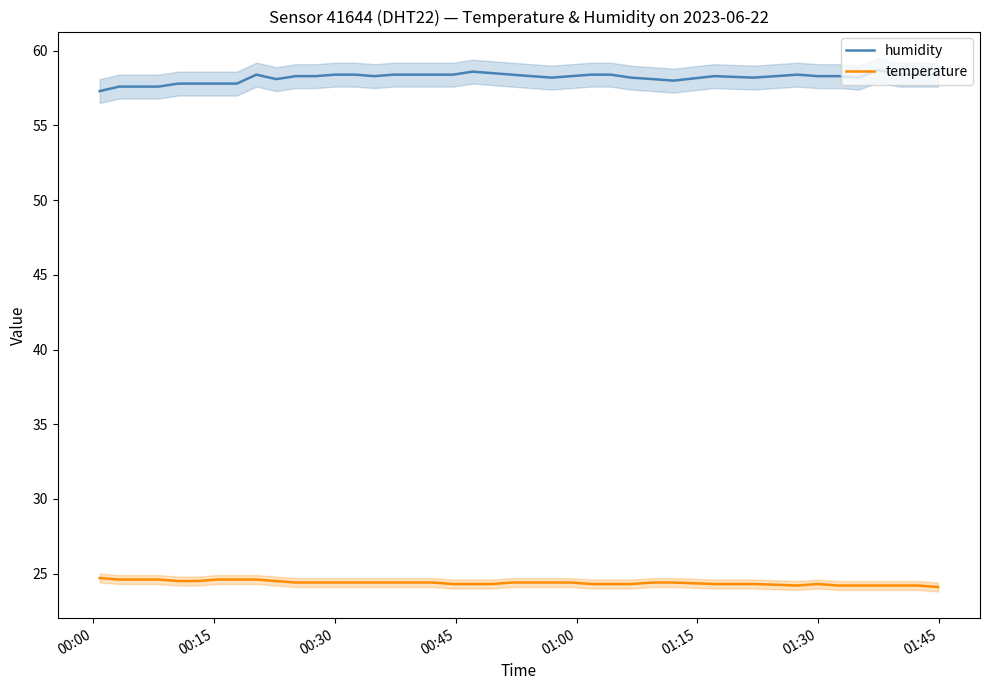

What is the lowest value of the temperature series?

24.1